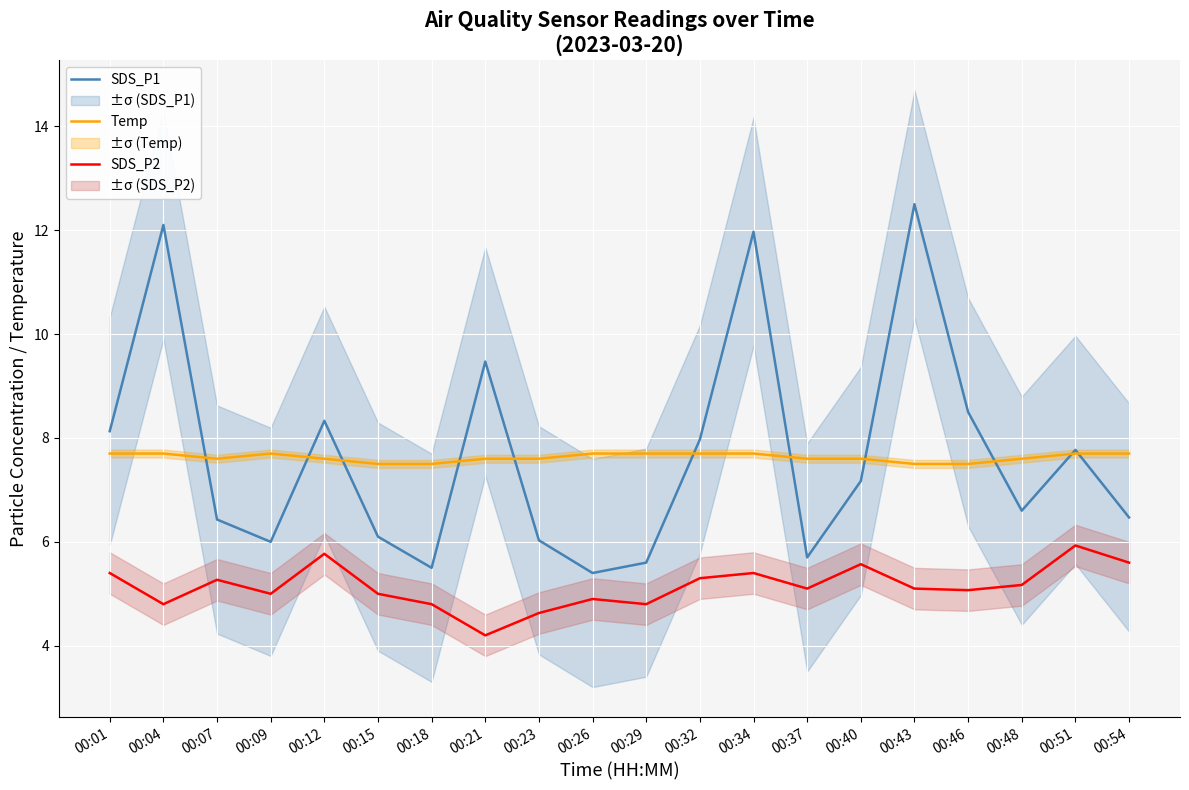

At which category does SDS_P1 reach its first local valley?

00:09